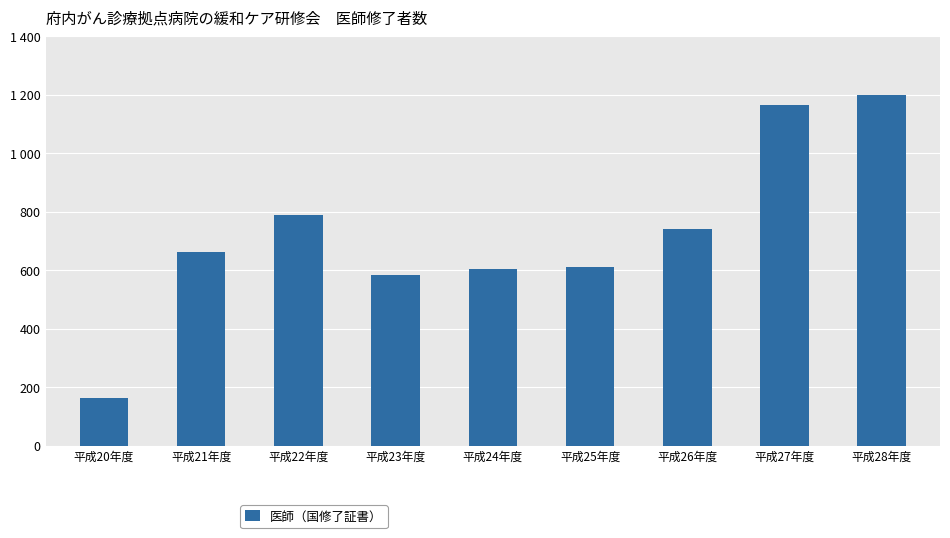

Reading left to right, list all the values displayed in this chart.

164	662	790	584	605	610	742	1165	1201